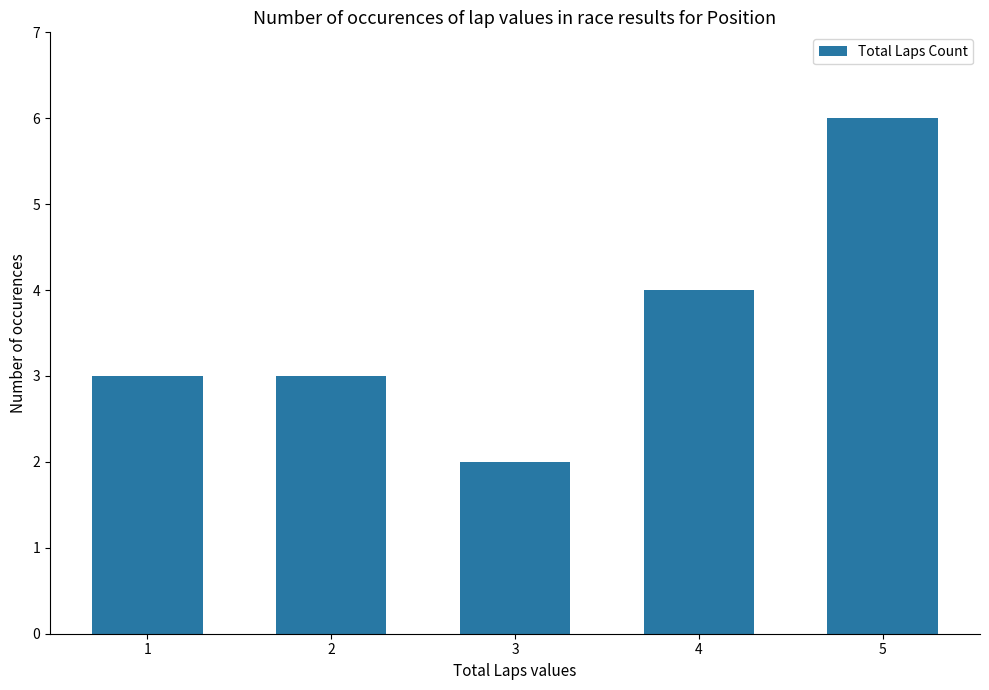

What is the minimum value shown in the chart?

2